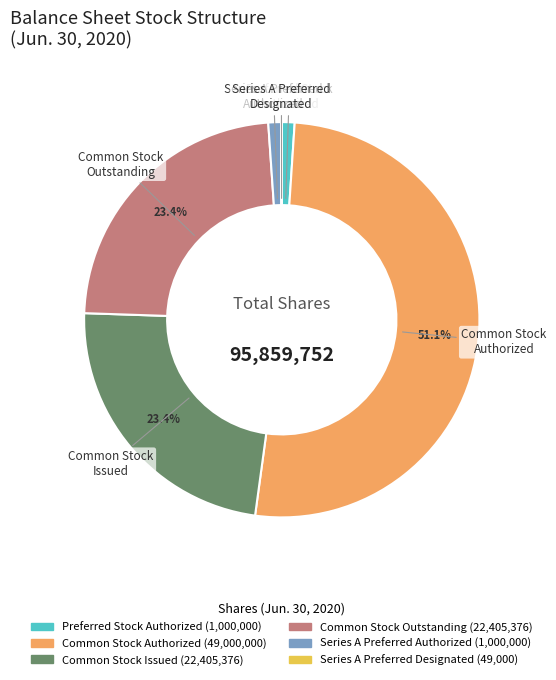

What is the largest slice in the pie chart?

Common Stock Authorized